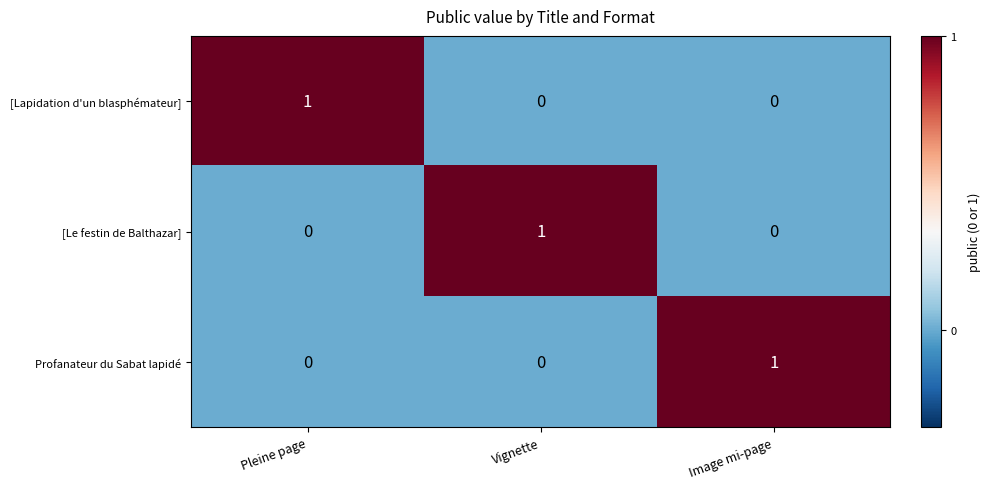

Reading left to right, list all the values displayed in this chart.

[Lapidation d'un blasphémateur]: 1	0	0
[Le festin de Balthazar]: 0	1	0
Profanateur du Sabat lapidé: 0	0	1